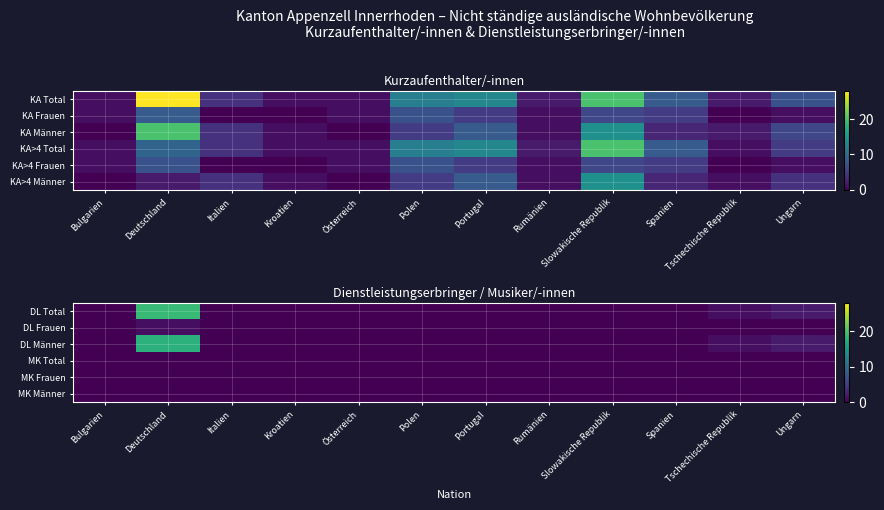

List the labels in order of DL Frauen value, smallest first.

Bulgarien, Italien, Kroatien, Österreich, Polen, Portugal, Rumänien, Slowakische Republik, Spanien, Tschechische Republik, Ungarn, Deutschland